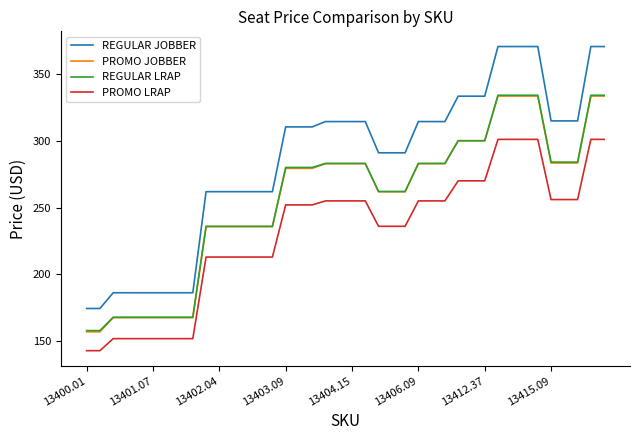

What are all the series names shown in the legend?

REGULAR JOBBER, PROMO JOBBER, REGULAR LRAP, PROMO LRAP